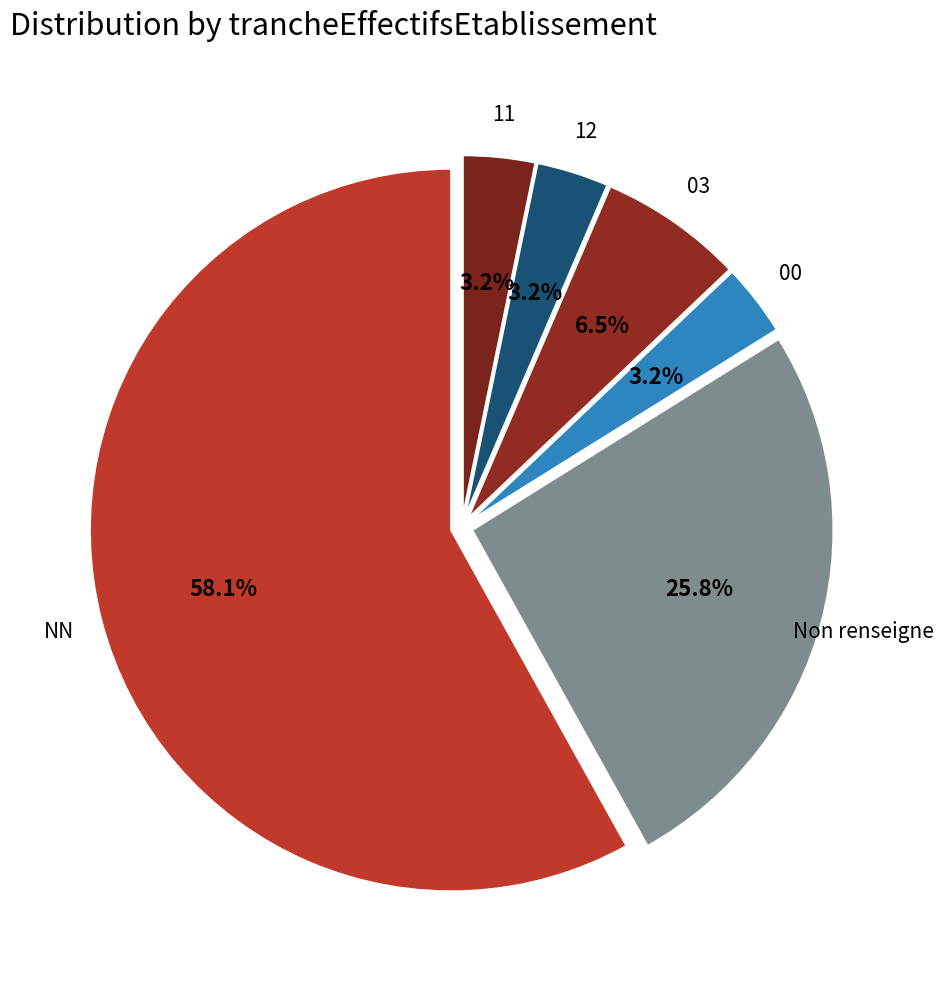

Between 11 and NN, which is larger?

NN